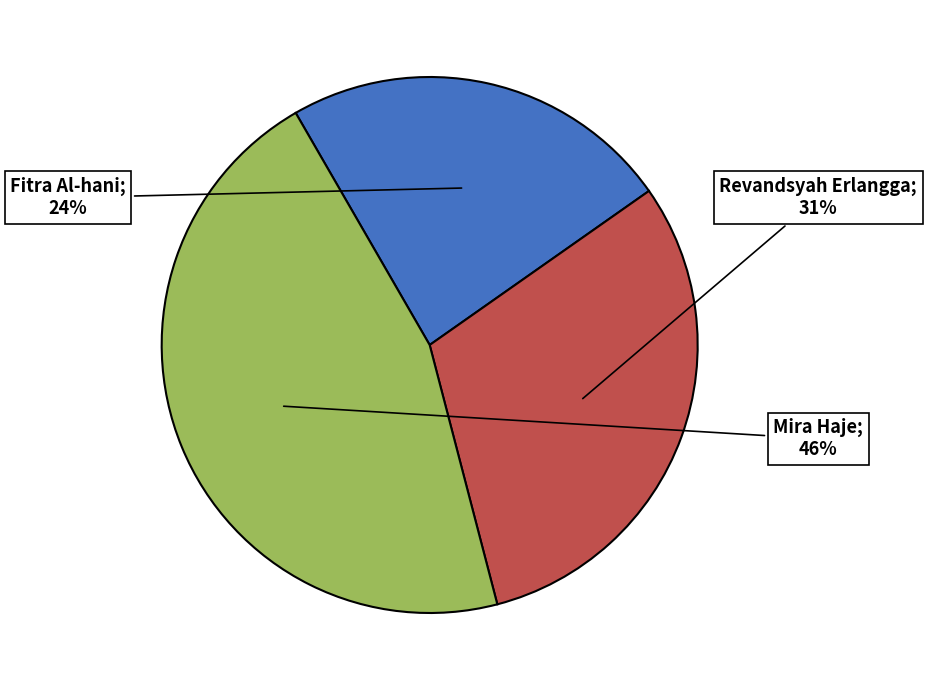

To the nearest percent, what is the difference between the largest and smallest slice percentages?

22%